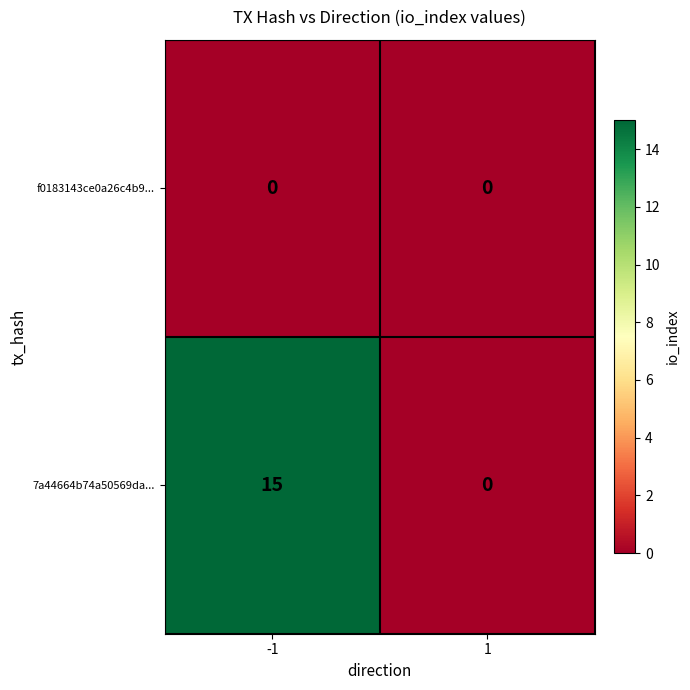

List the labels in order of 7a44664b74a50569da... value, smallest first.

1, -1